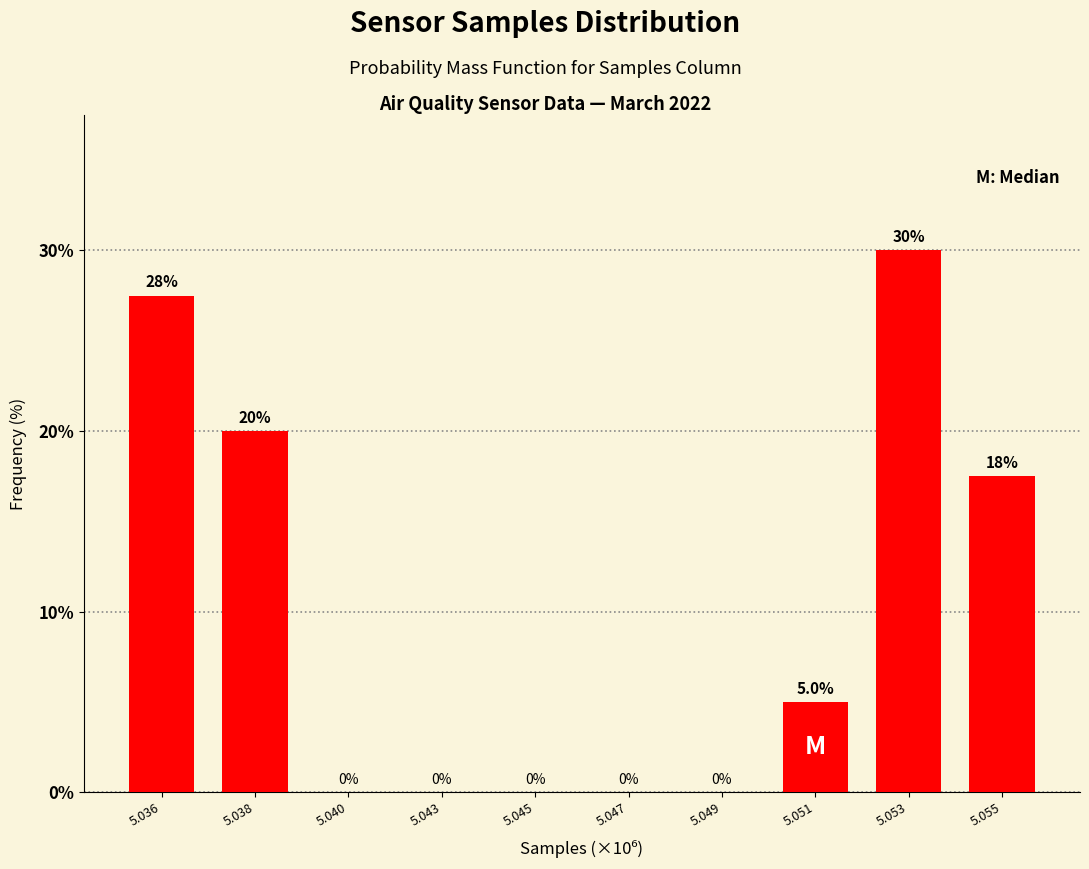

Reading left to right, extract all data points from this chart.

5.036=27.5	5.038=20.0	5.040=0.0	5.043=0.0	5.045=0.0	5.047=0.0	5.049=0.0	5.051=5.0	5.053=30.0	5.055=17.5